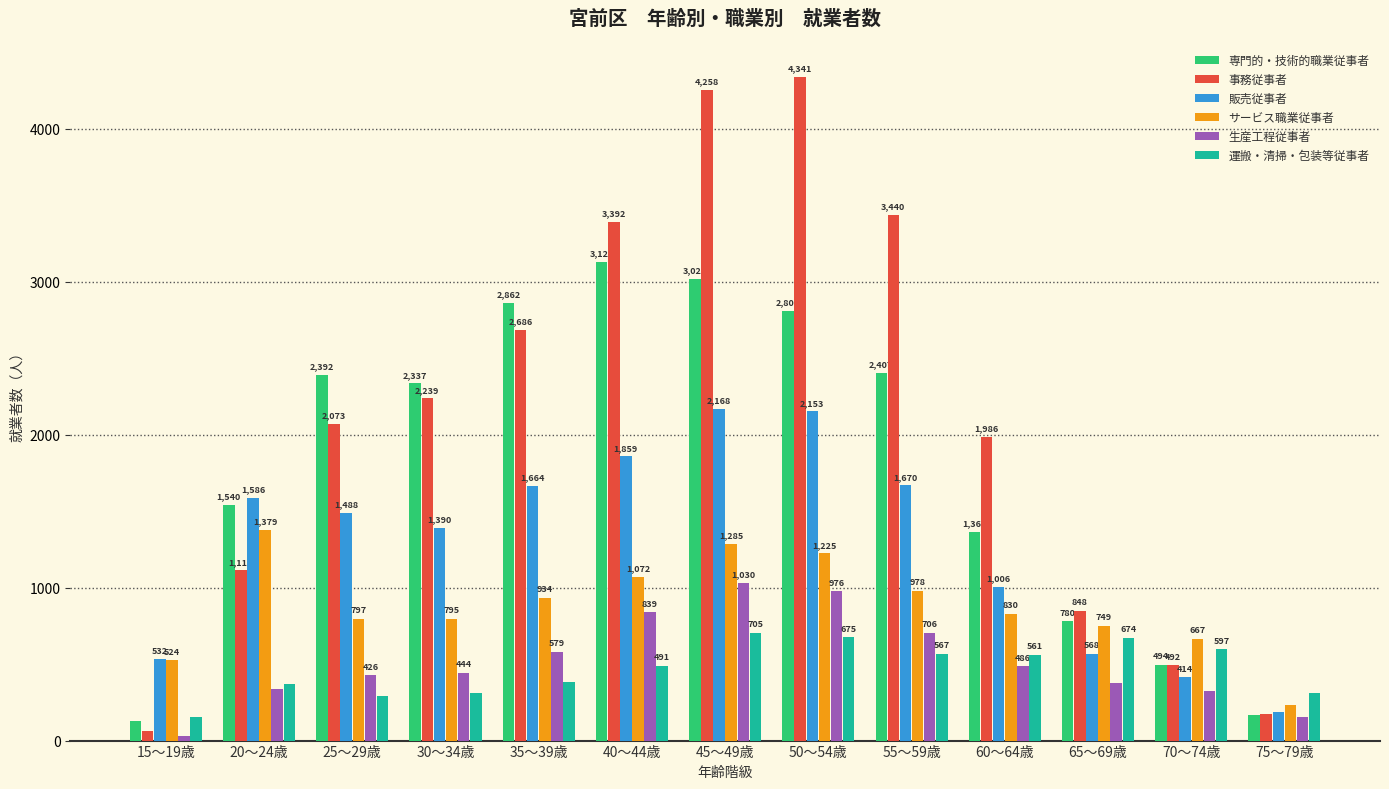

How many categories are shown in the chart?

13